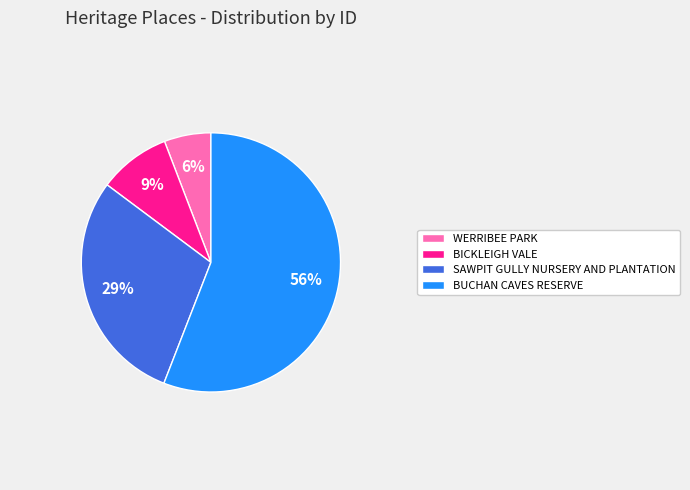

Which slice is the smallest?

WERRIBEE PARK